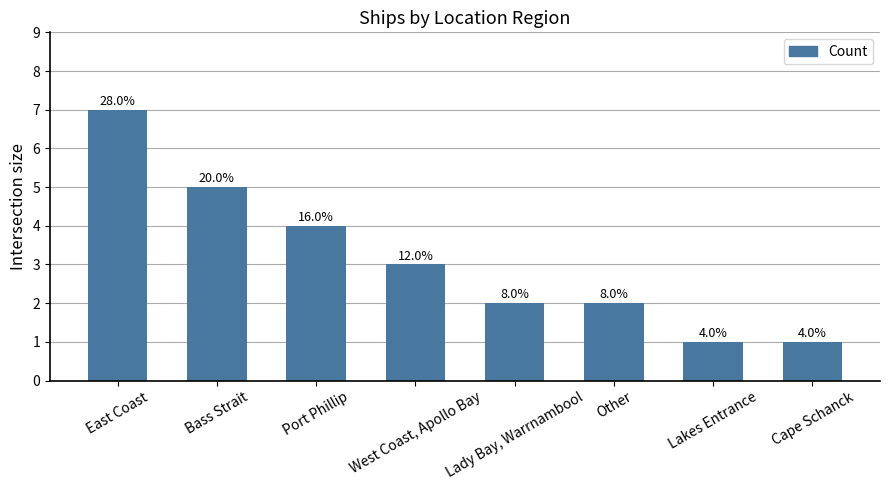

What is the label of the 3rd bar from the right?

Other